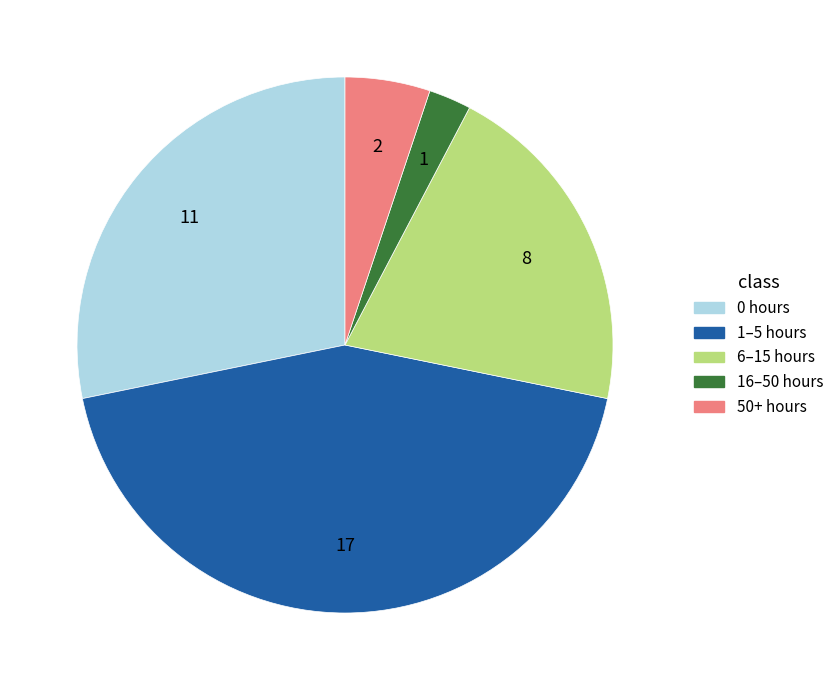

Is there a majority slice in this chart?

No